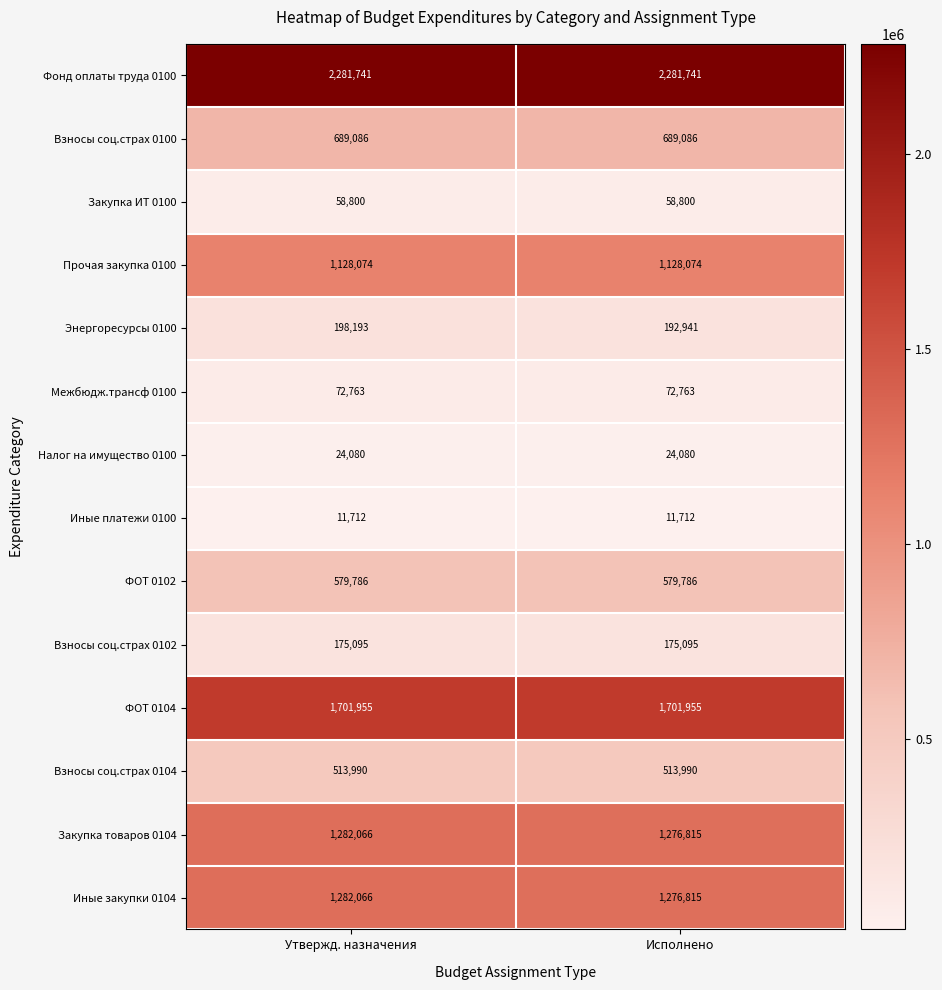

Reading right to left, extract all data points from this chart.

Фонд оплаты труда 0100: 2281741	2281741
Взносы соц.страх 0100: 689086	689086
Закупка ИТ 0100: 58800	58800
Прочая закупка 0100: 1128074	1128074
Энергоресурсы 0100: 192941	198193
Межбюдж.трансф 0100: 72763	72763
Налог на имущество 0100: 24080	24080
Иные платежи 0100: 11712	11712
ФОТ 0102: 579786	579786
Взносы соц.страх 0102: 175095	175095
ФОТ 0104: 1701955	1701955
Взносы соц.страх 0104: 513990	513990
Закупка товаров 0104: 1276815	1282066
Иные закупки 0104: 1276815	1282066